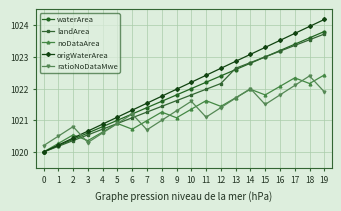

Is it true that noDataArea equals 1022.3 at 17?

True